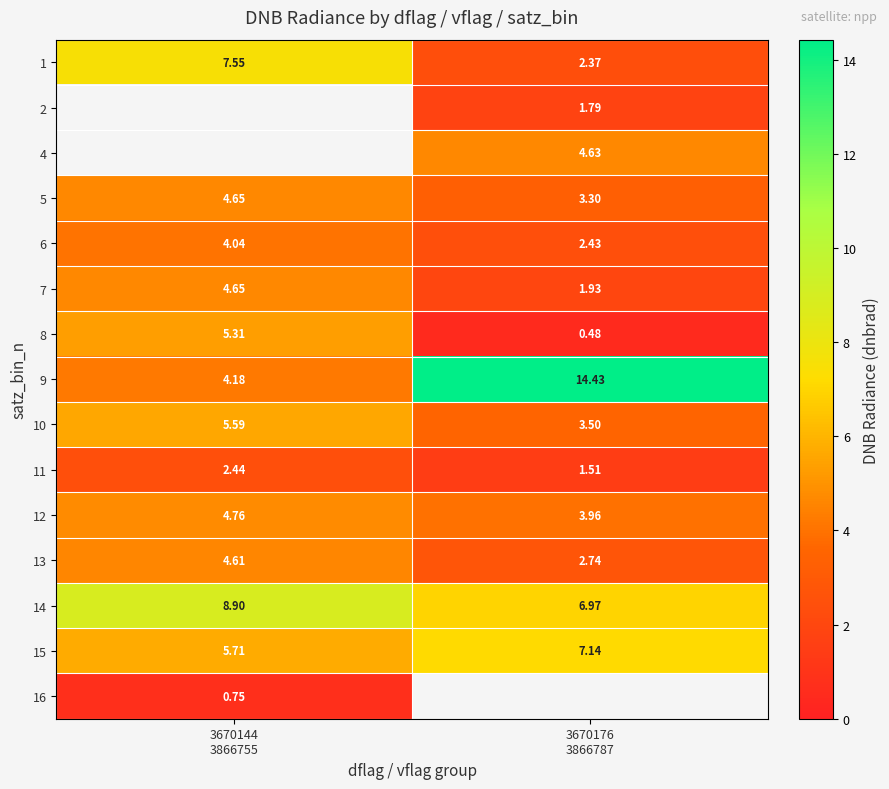

The 1 series shows 1.0 at 3670176 3866787. True or false?

False